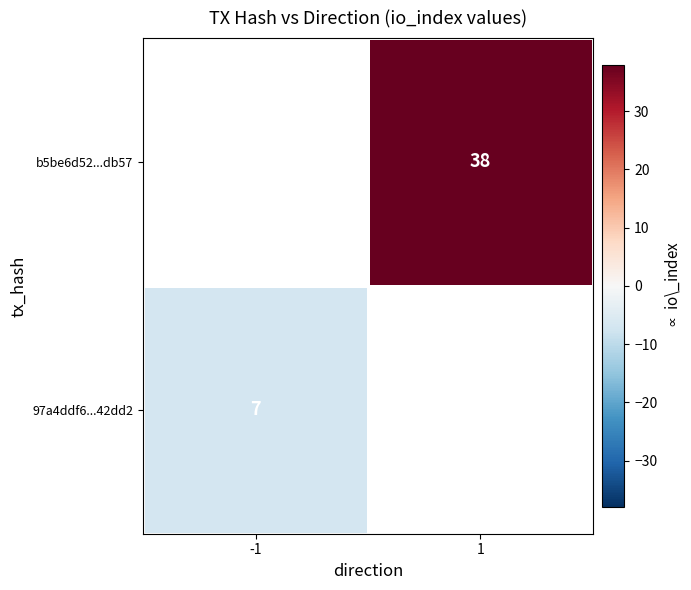

True or false: b5be6d52...db57 has a value of 38 at 1.

True